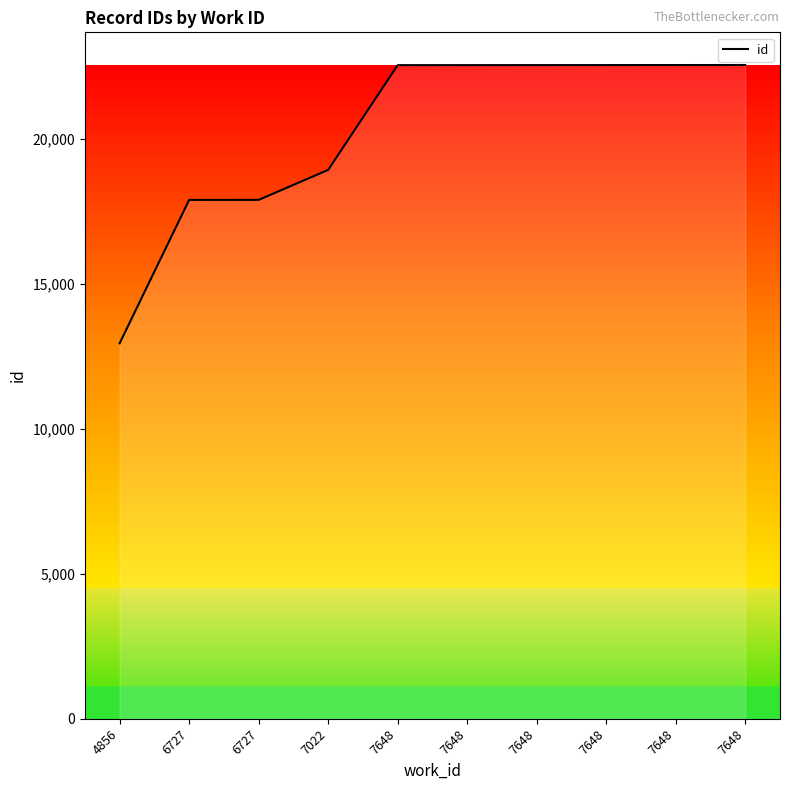

How many lines are shown in the chart?

1